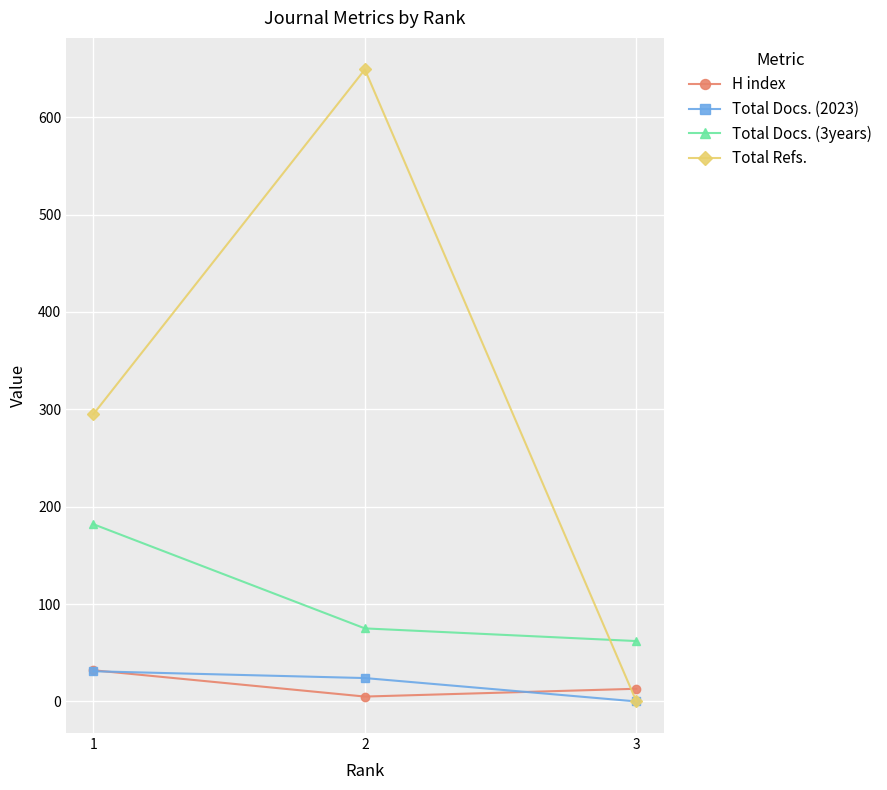

Is it true that Total Refs. equals 181 at 1?

False